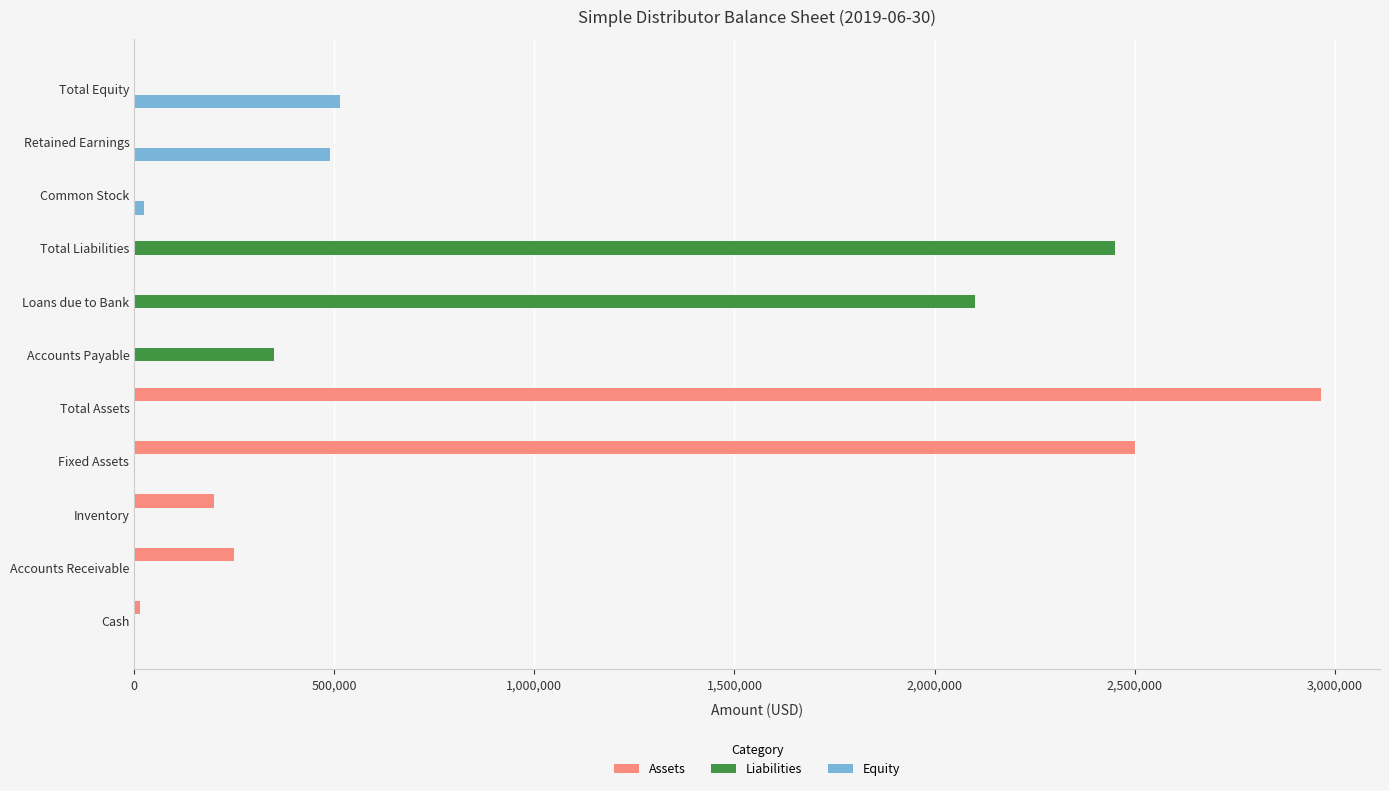

What are all the series names shown in the legend?

Assets, Liabilities, Equity